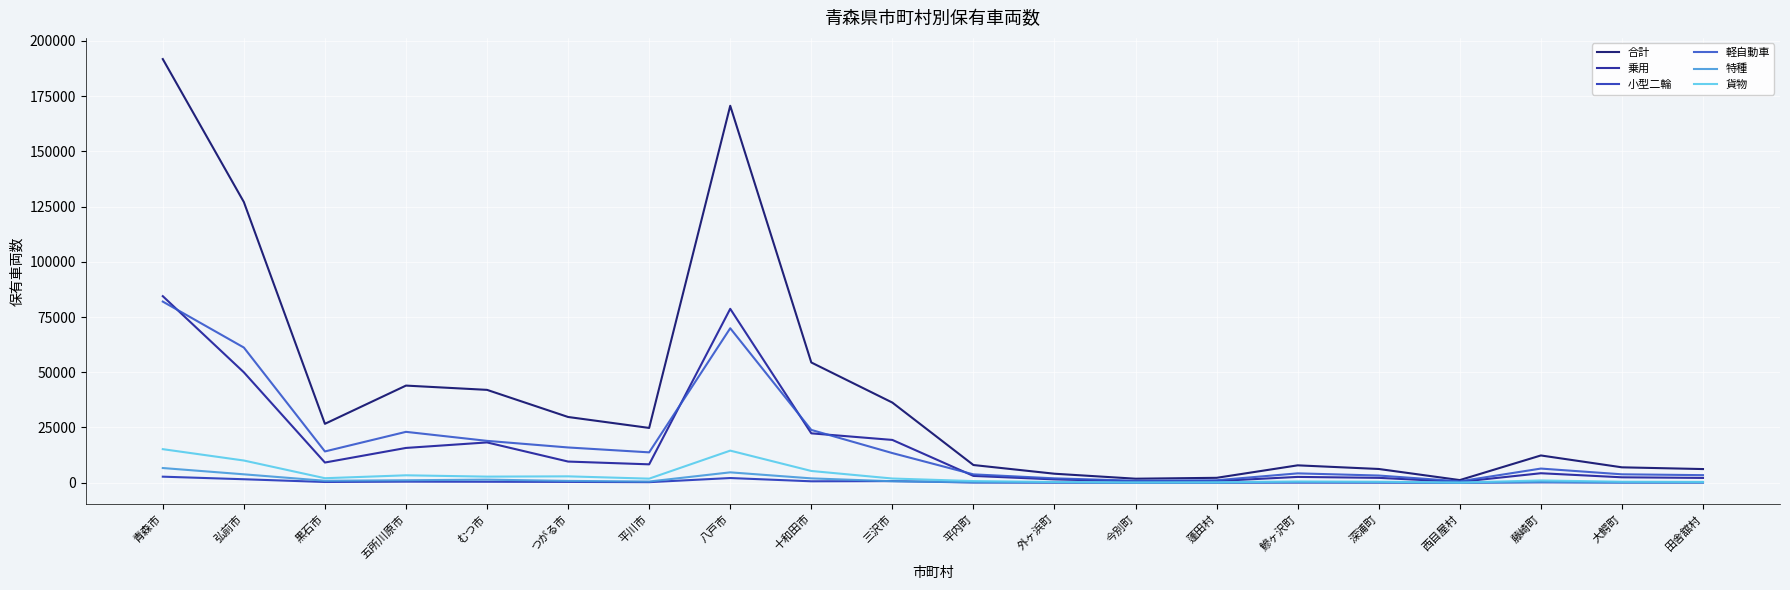

List the series in order of their peak value, lowest first.

小型二輪, 特種, 貨物, 軽自動車, 乗用, 合計